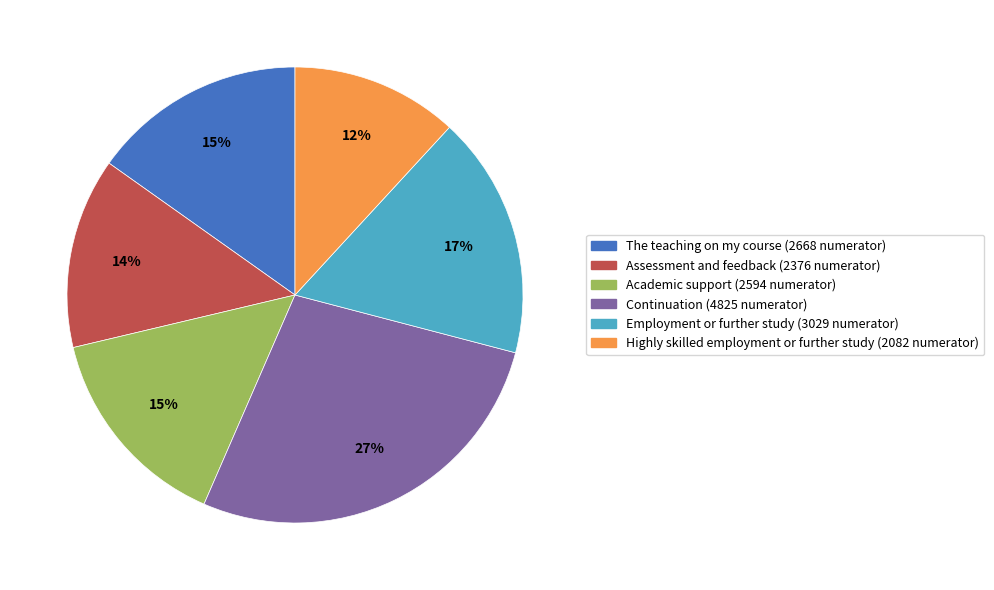

Is it true that Employment or further study is 17% of the pie?

True